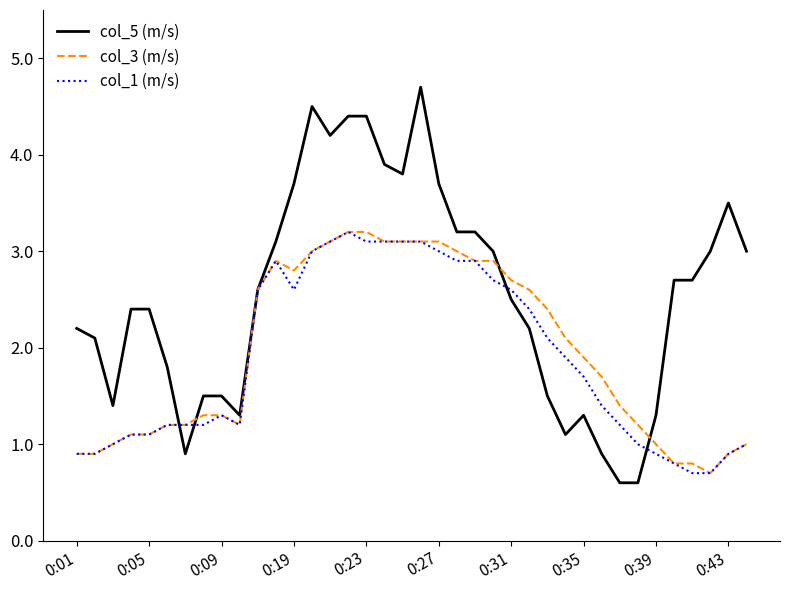

What is the lowest value of the col_3 (m/s) series?

0.7